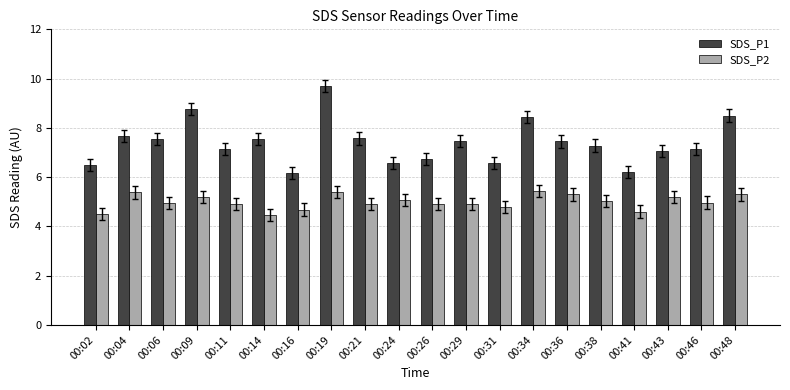

List the series in order of their overall mean, highest first.

SDS_P1, SDS_P2